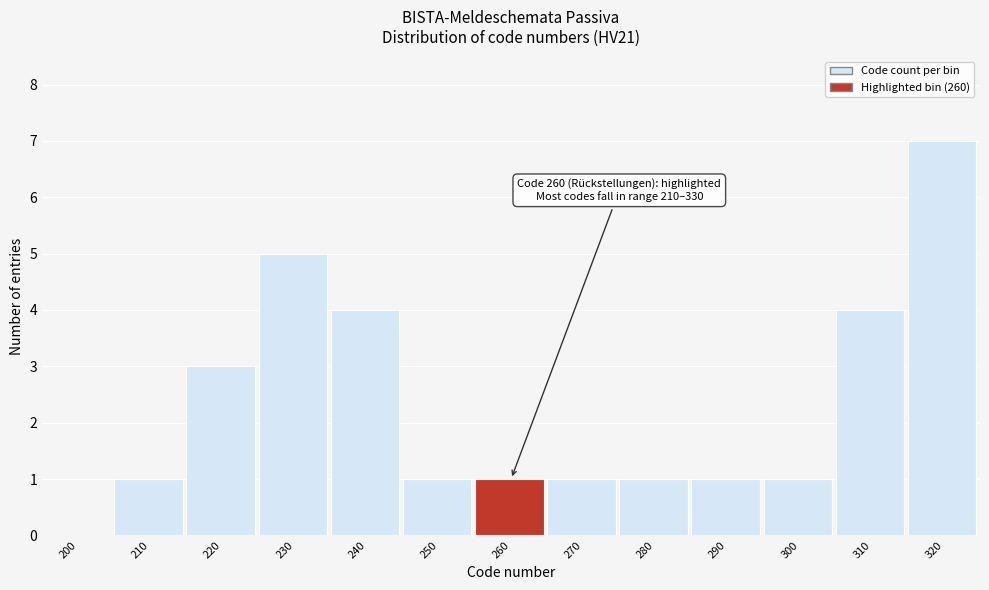

Reading left to right, list all the values displayed in this chart.

200=0	210=1	220=3	230=5	240=4	250=1	260=1	270=1	280=1	290=1	300=1	310=4	320=7